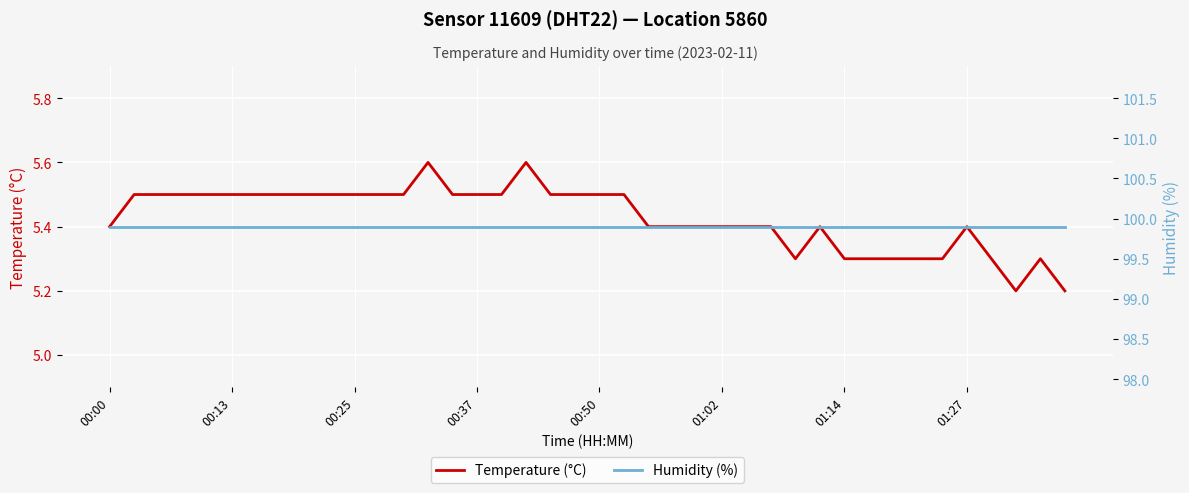

The Temperature (°C) series shows 5.3 at 01:14. True or false?

True